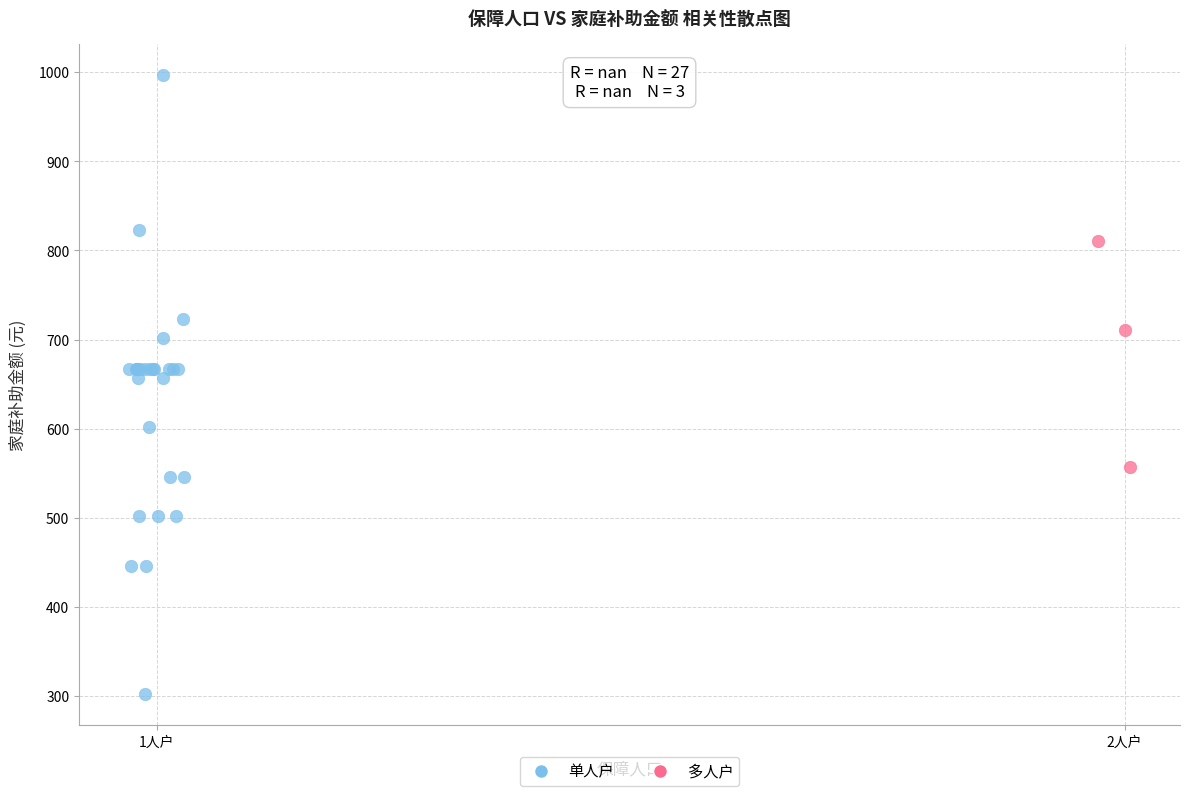

What are all the series names shown in the legend?

单人户, 多人户